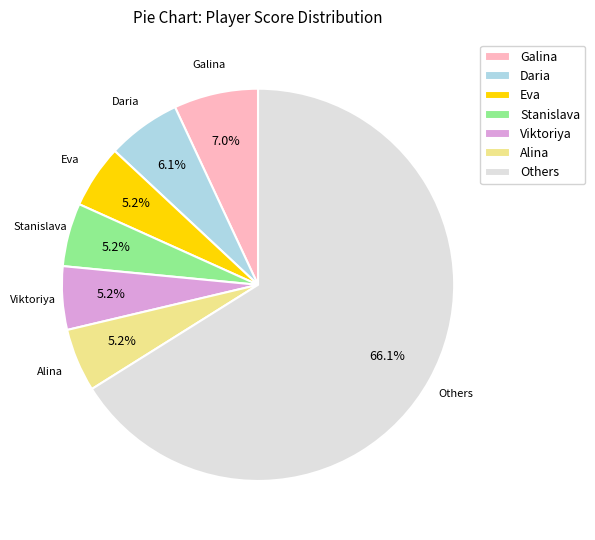

Does Others represent more than half of the total?

Yes